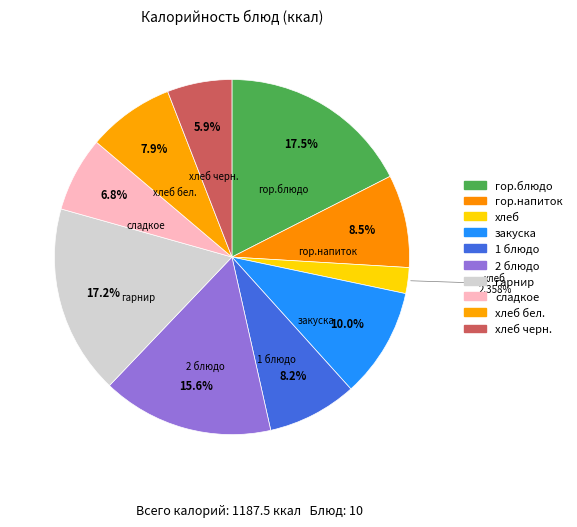

How many slices are in this pie chart?

10